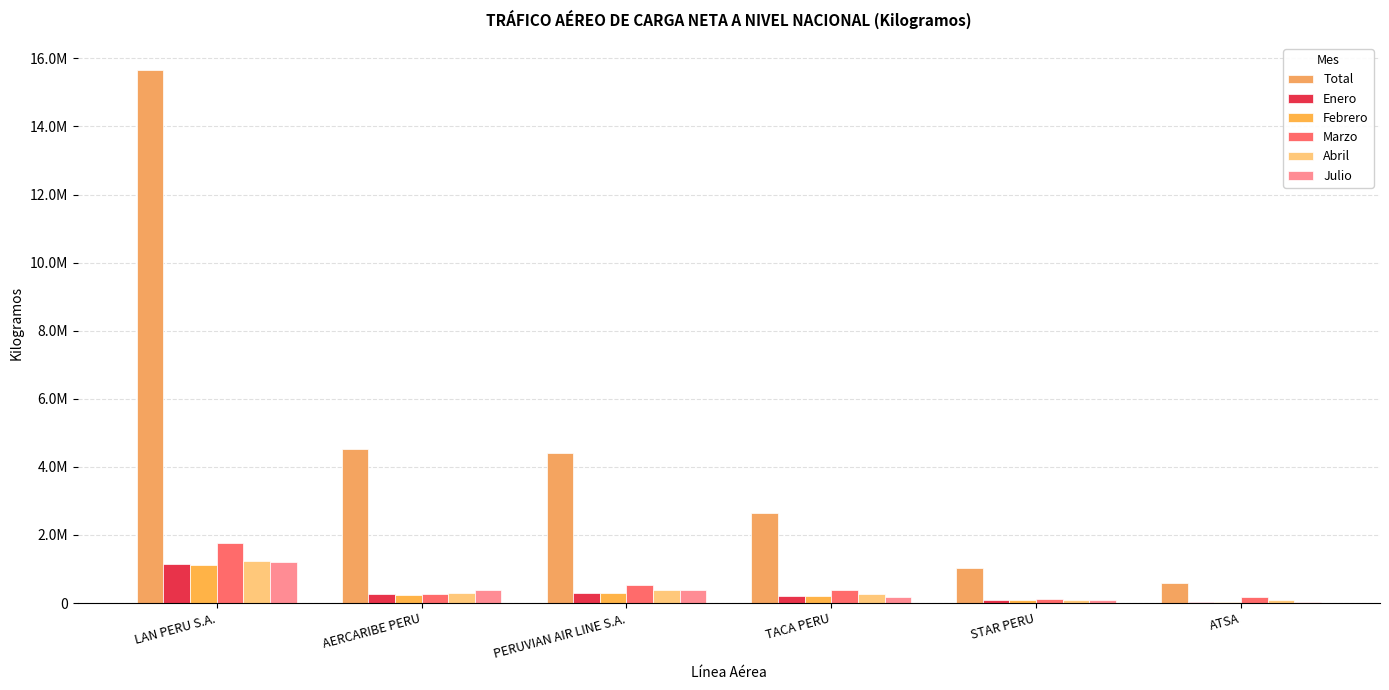

What is the label of the 1st bar from the left?

LAN PERU S.A.